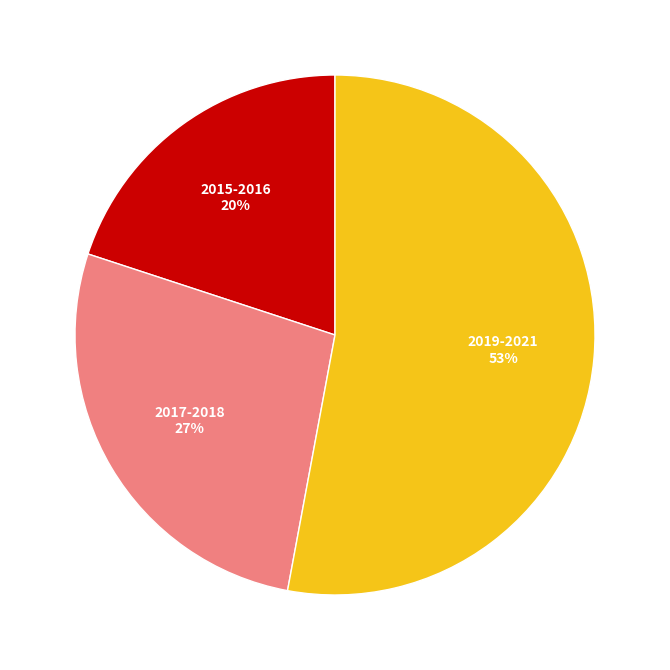

To the nearest percent, what is the average slice percentage?

33%